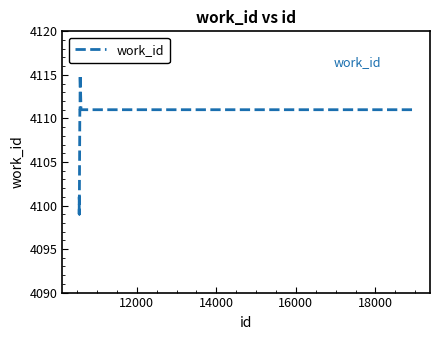

What is the maximum value shown in the chart?

4115